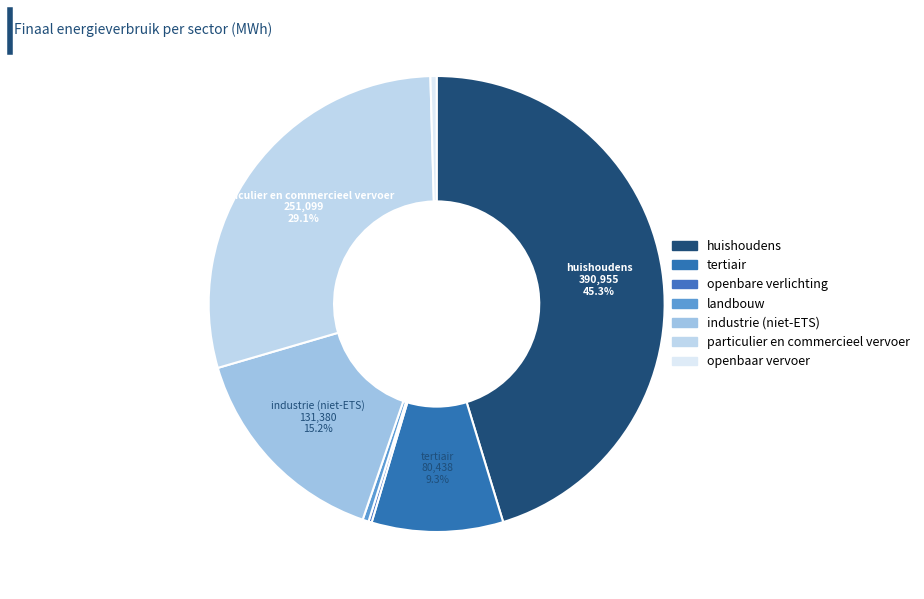

How many segments does this pie chart have?

7